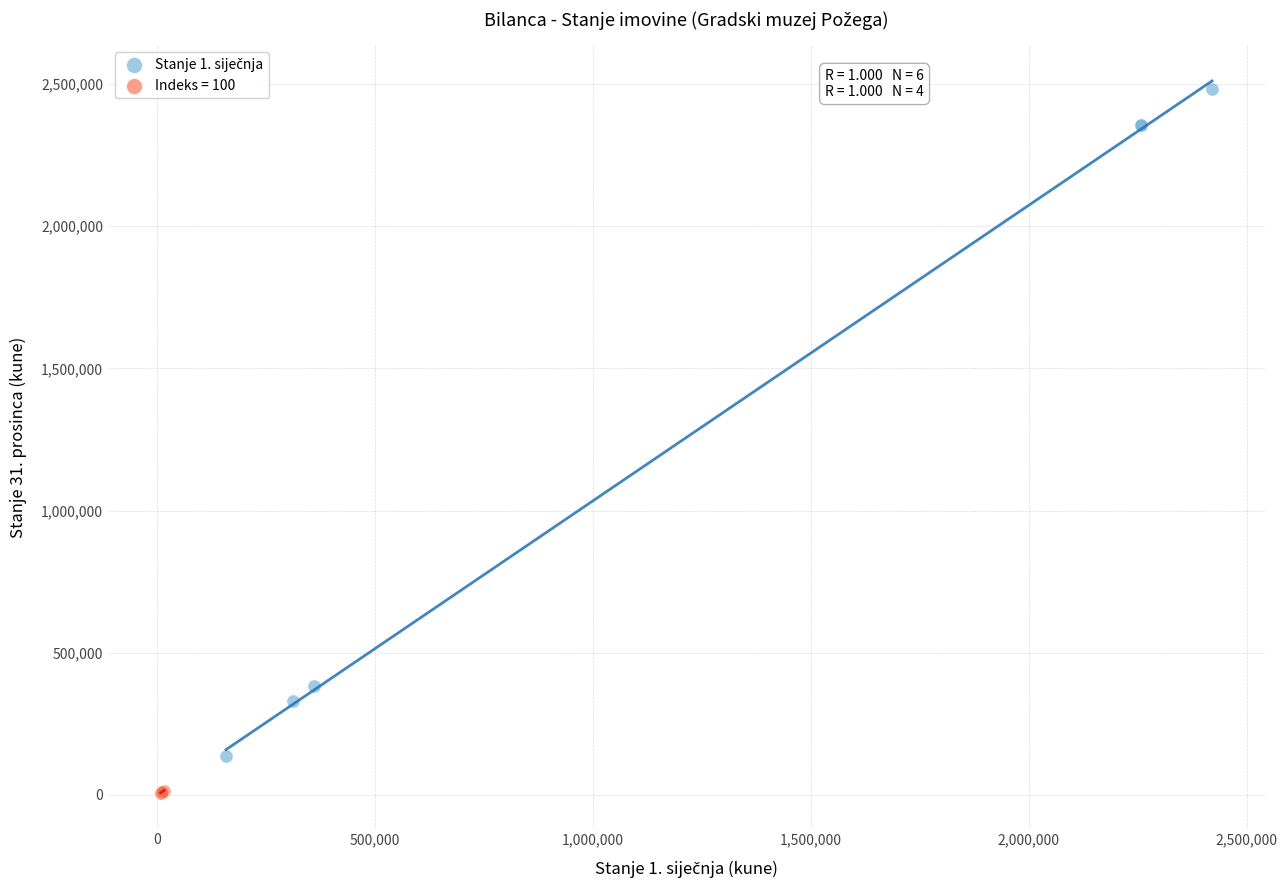

Which series contains the lowest Y value?

Indeks = 100